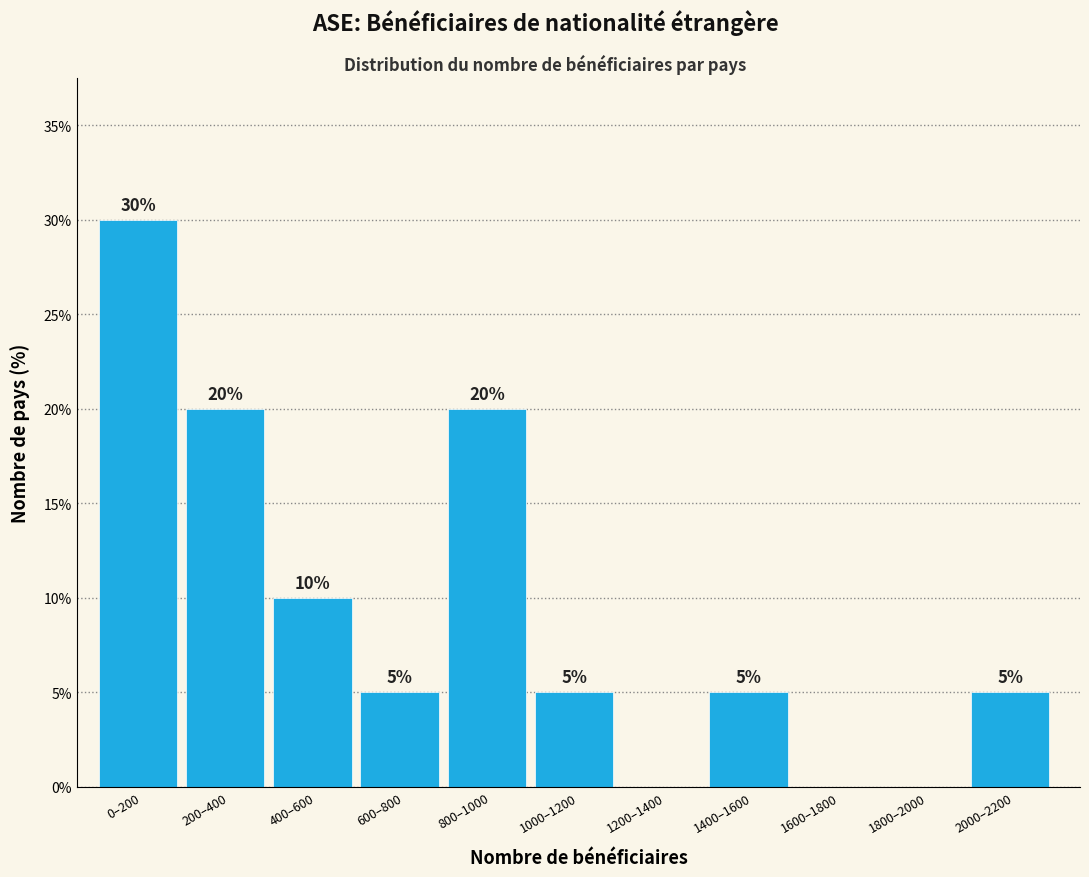

Reading right to left, extract all data points from this chart.

2000–2200=5	1800–2000=0	1600–1800=0	1400–1600=5	1200–1400=0	1000–1200=5	800–1000=20	600–800=5	400–600=10	200–400=20	0–200=30